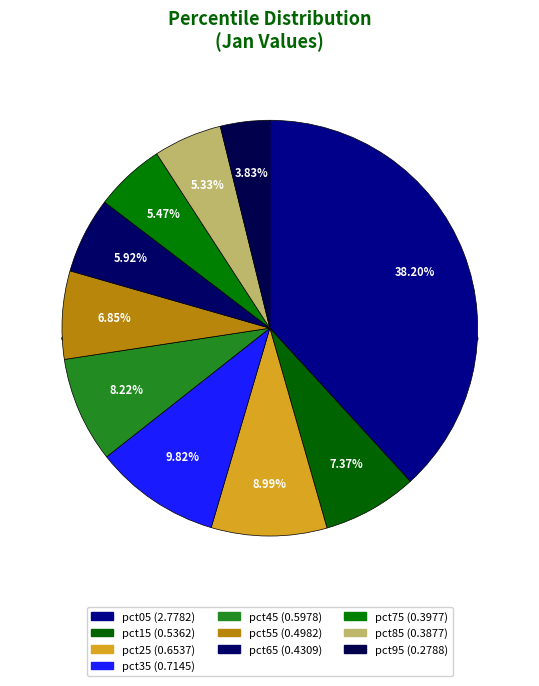

What portion of the pie excludes pct45?

91.8%